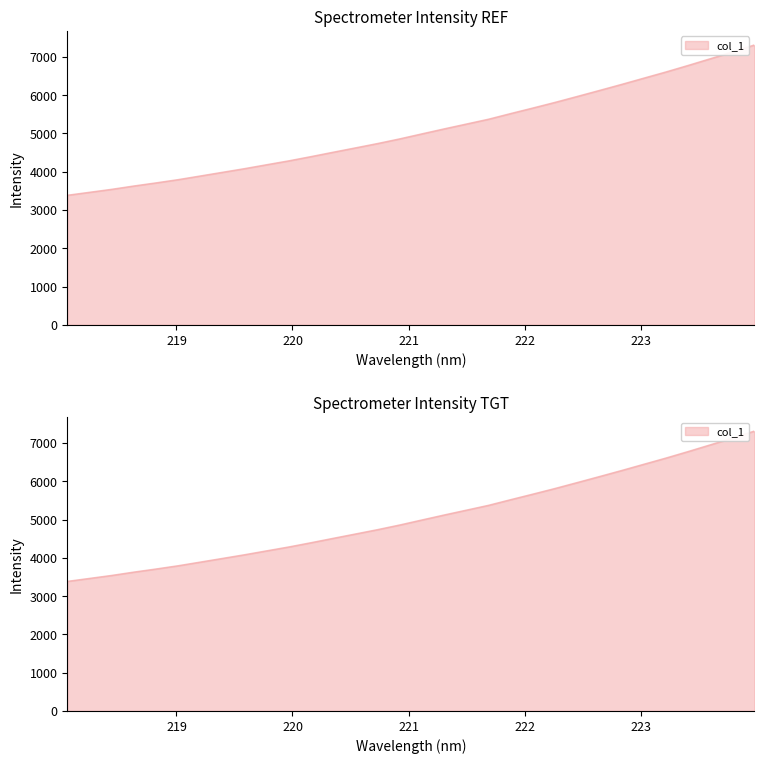

At which label does the data first exceed 4990?

221.1174